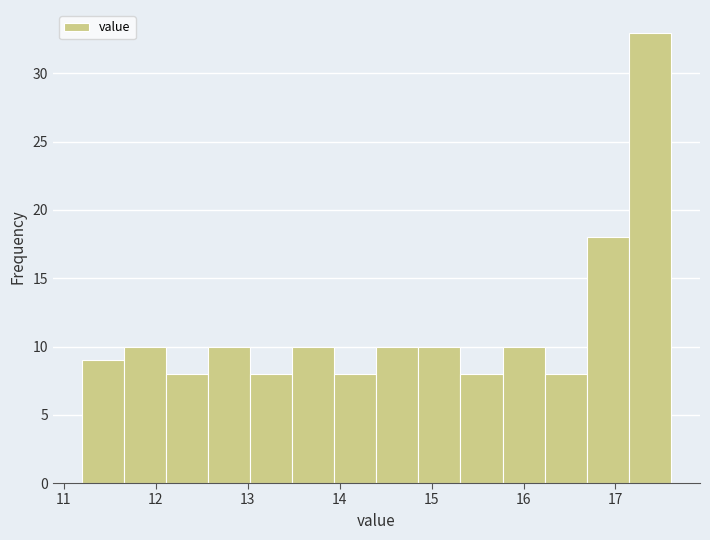

Over which range of the x-axis is the bar tallest?

17.1 to 17.6